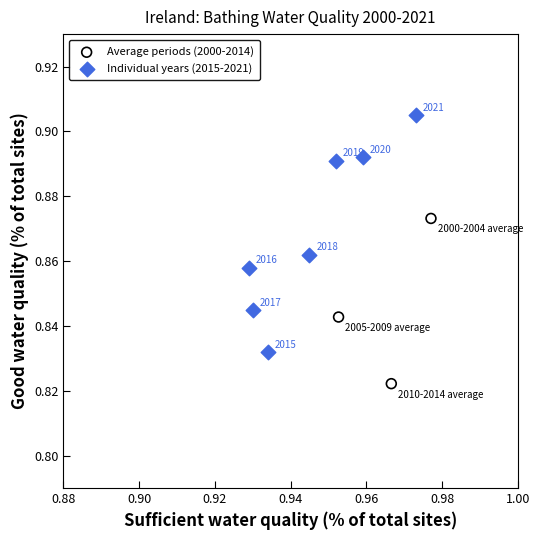

Which series has the widest spread of Y values?

Individual years (2015-2021)